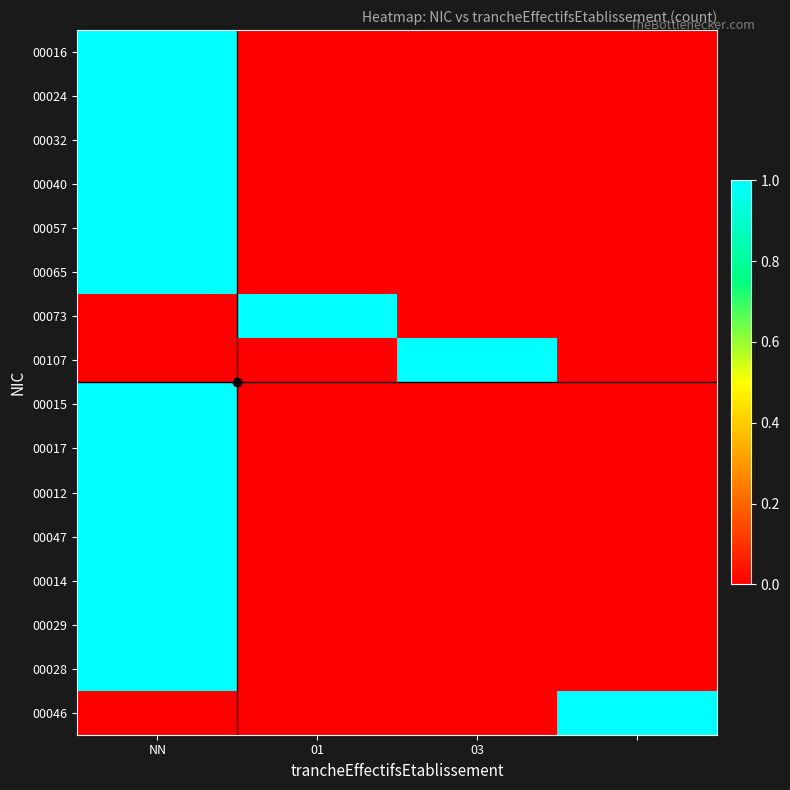

List the series in order of their peak value, lowest first.

00016, 00024, 00032, 00040, 00057, 00065, 00073, 00107, 00015, 00017, 00012, 00047, 00014, 00029, 00028, 00046